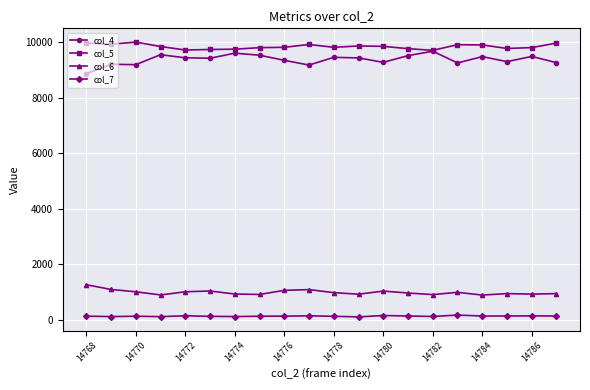

True or false: col_7 and col_5 intersect in this chart.

False